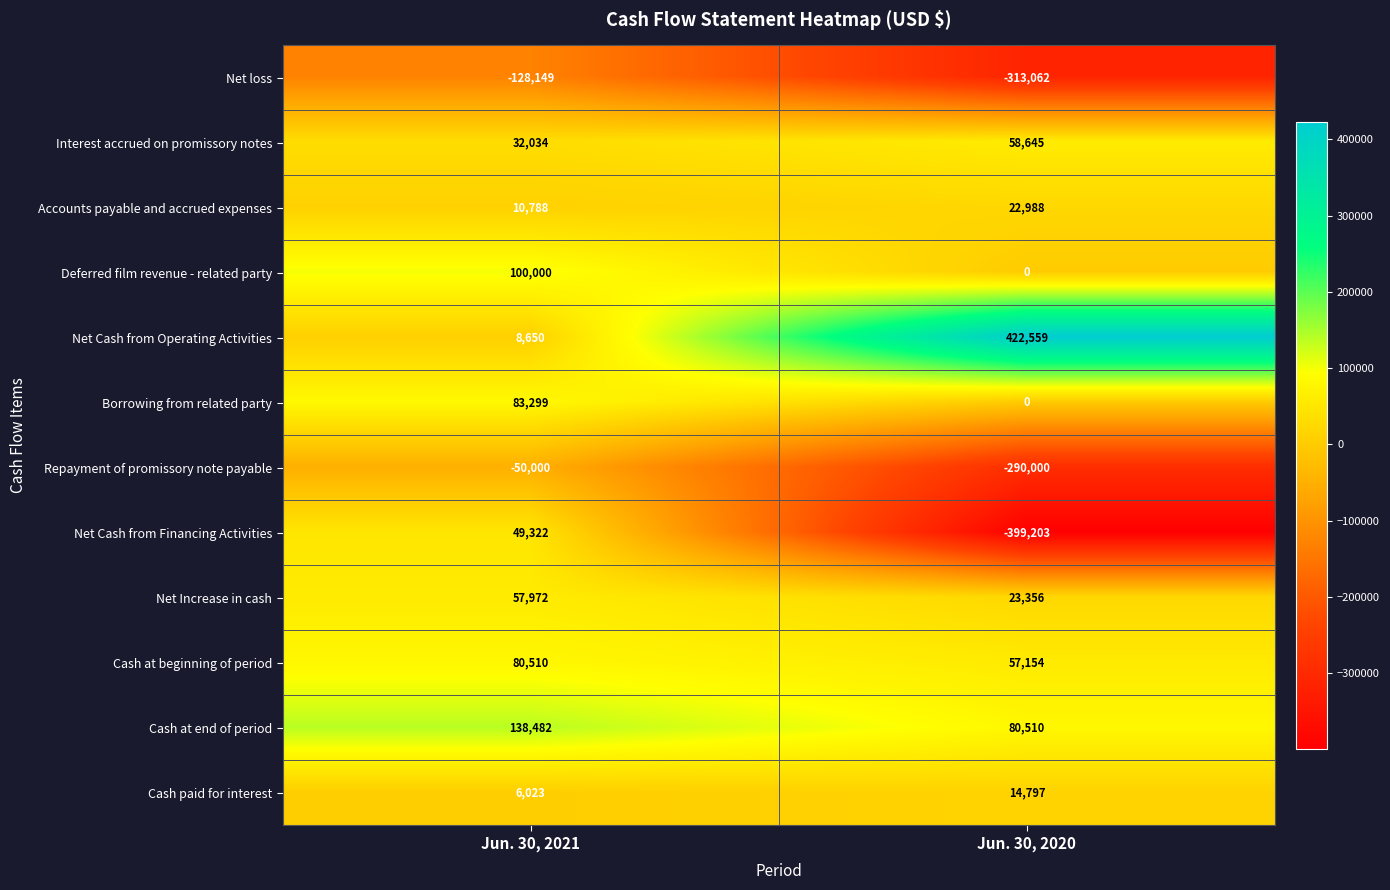

What is the sum of all Net loss values?

-441211